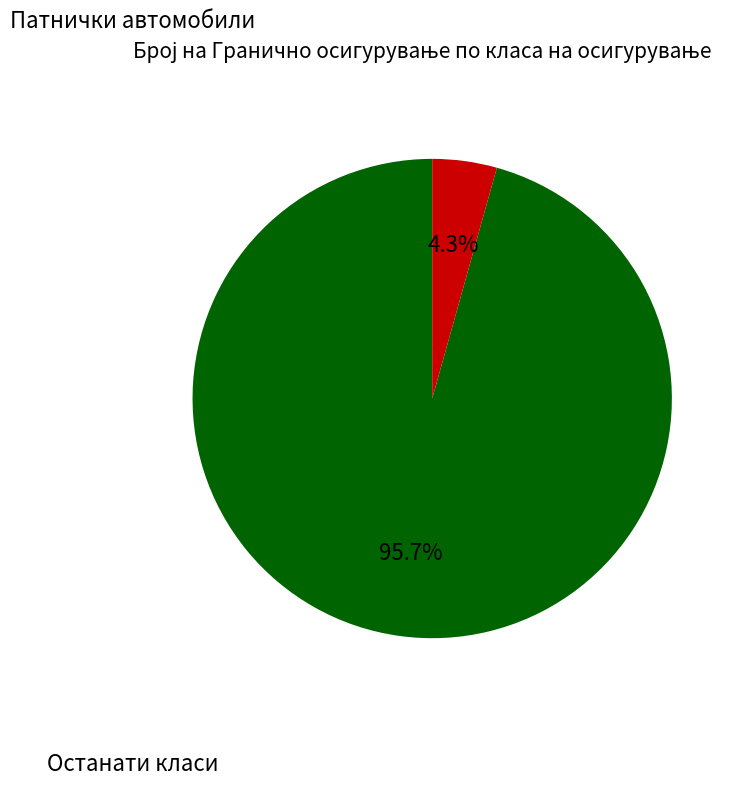

Does any single category account for the majority?

Yes